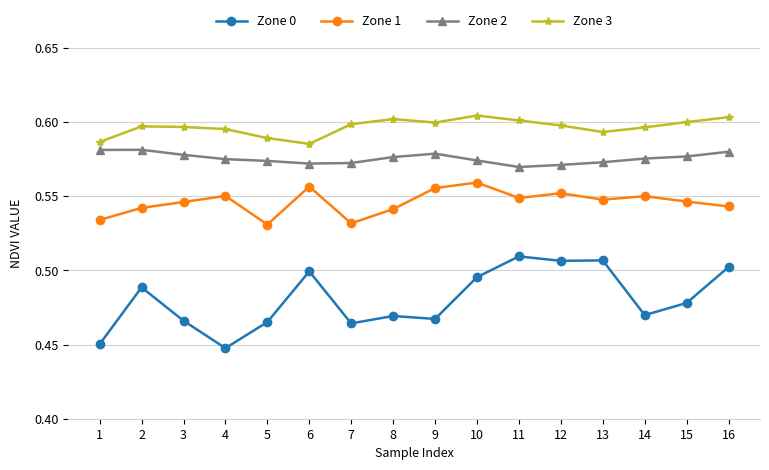

How many lines are shown in the chart?

4